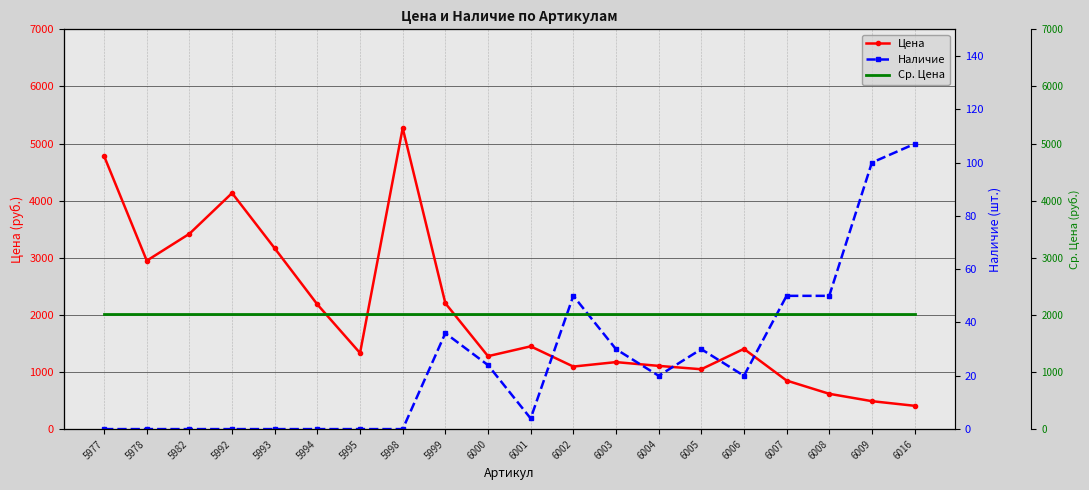

Is it true that Цена equals 709.2 at 5995?

False